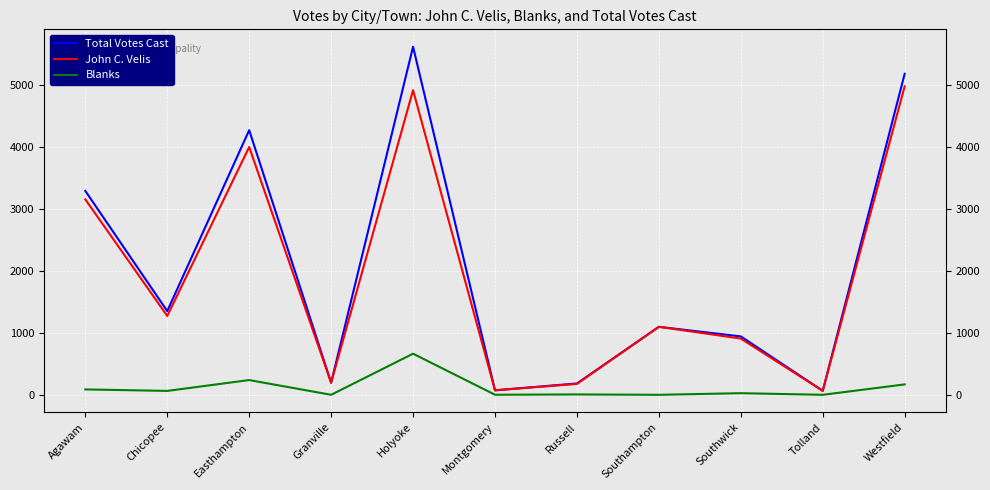

What are all the series names shown in the legend?

Total Votes Cast, John C. Velis, Blanks